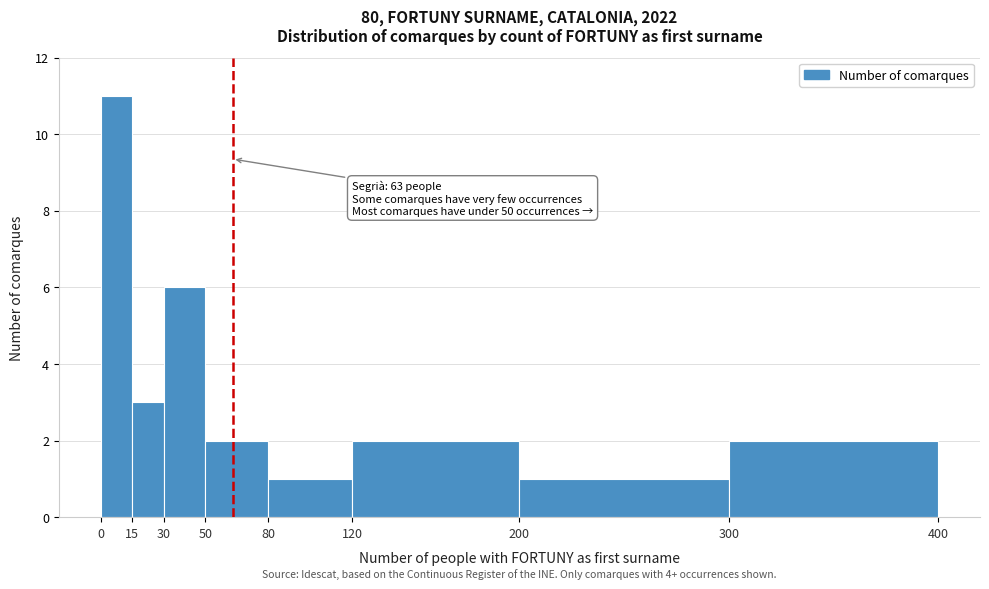

Which range on the x-axis has the tallest bar?

0 to 15